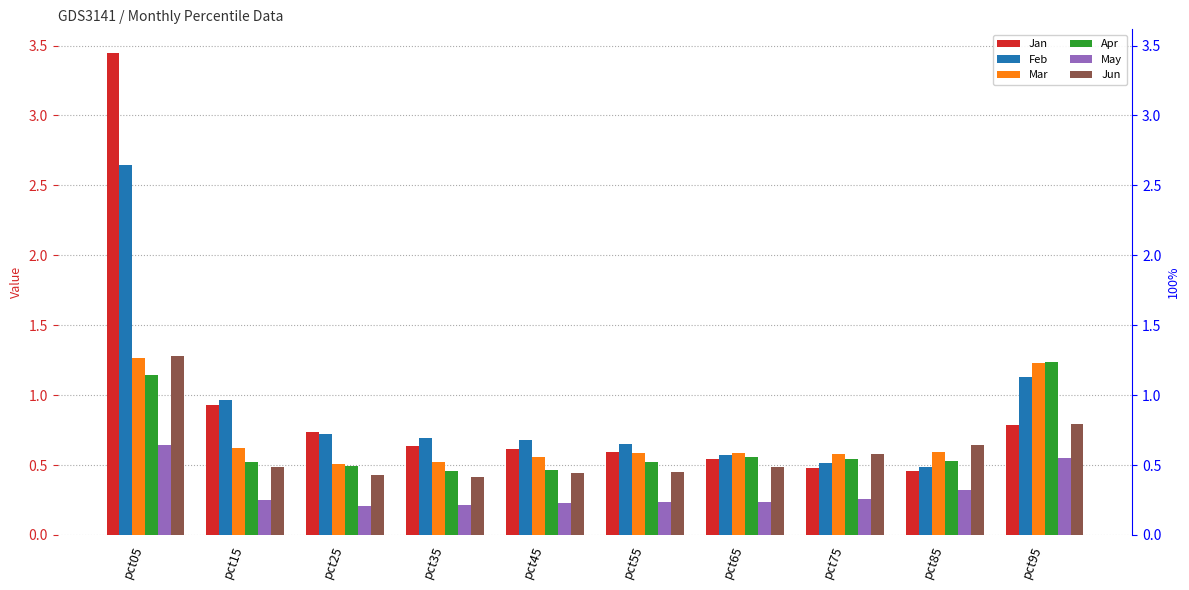

How many bars are there in each group?

6